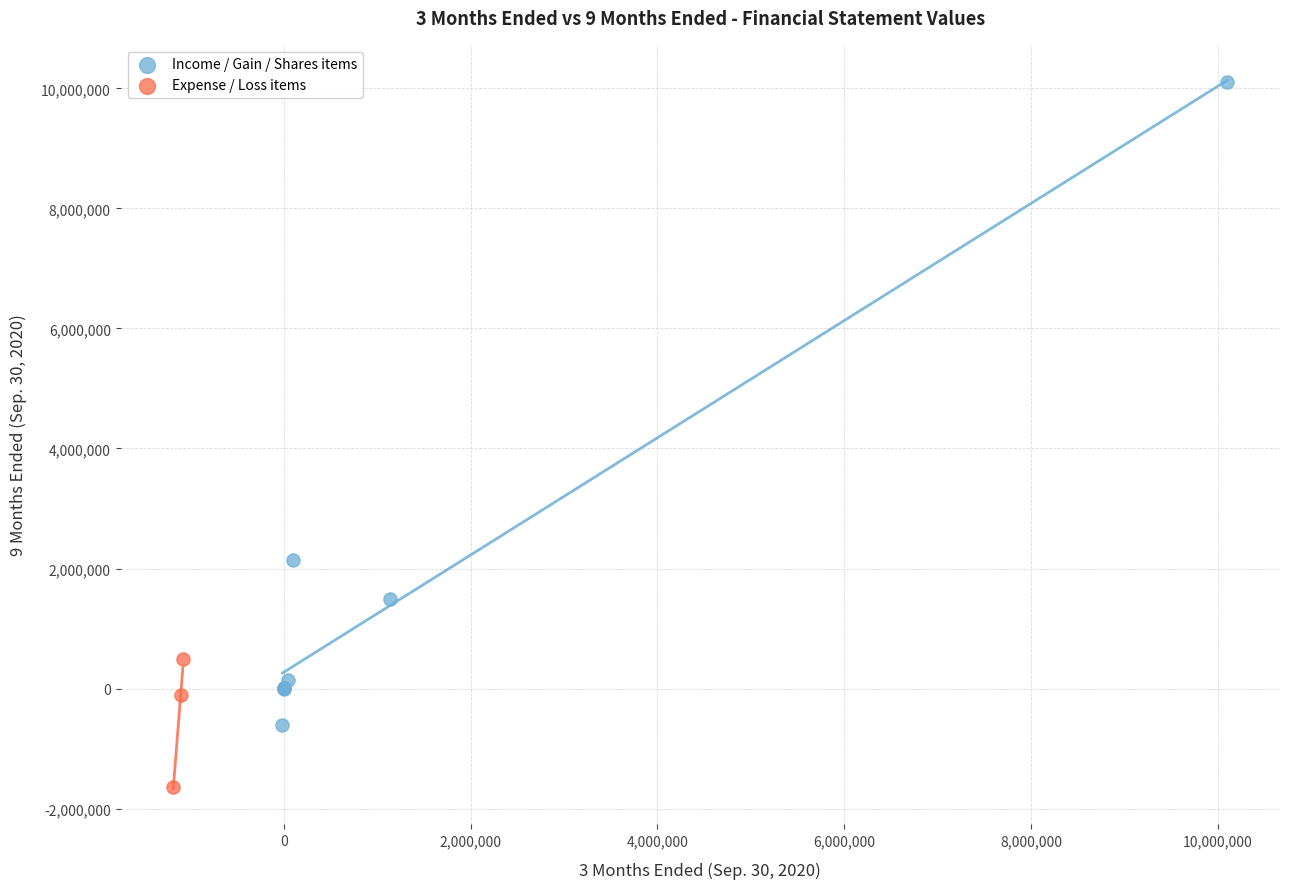

Which series contains the highest Y value?

Income / Gain / Shares items